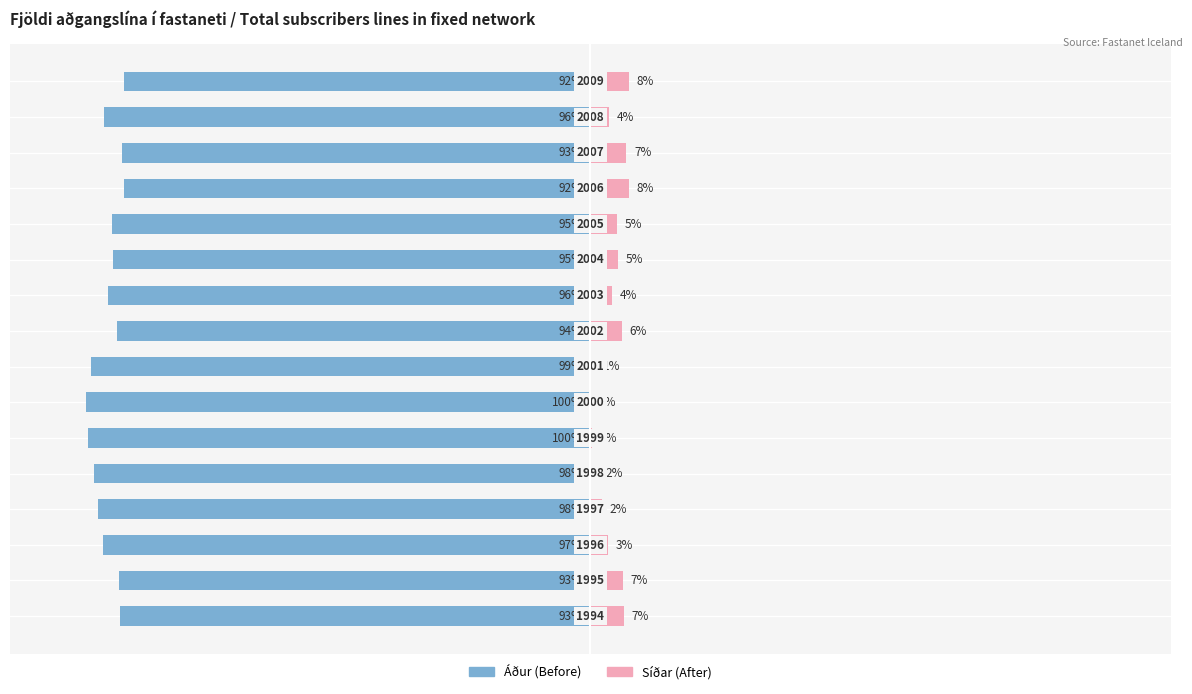

What is the difference between the maximum and minimum values in the Notendalínur (left) series?

7.6